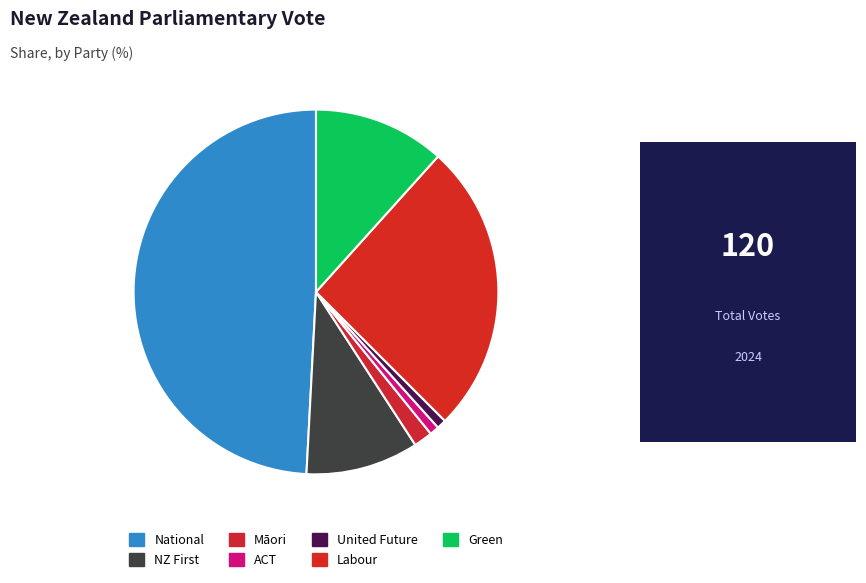

What is the ratio of the value at Labour to the value at ACT?

31.0